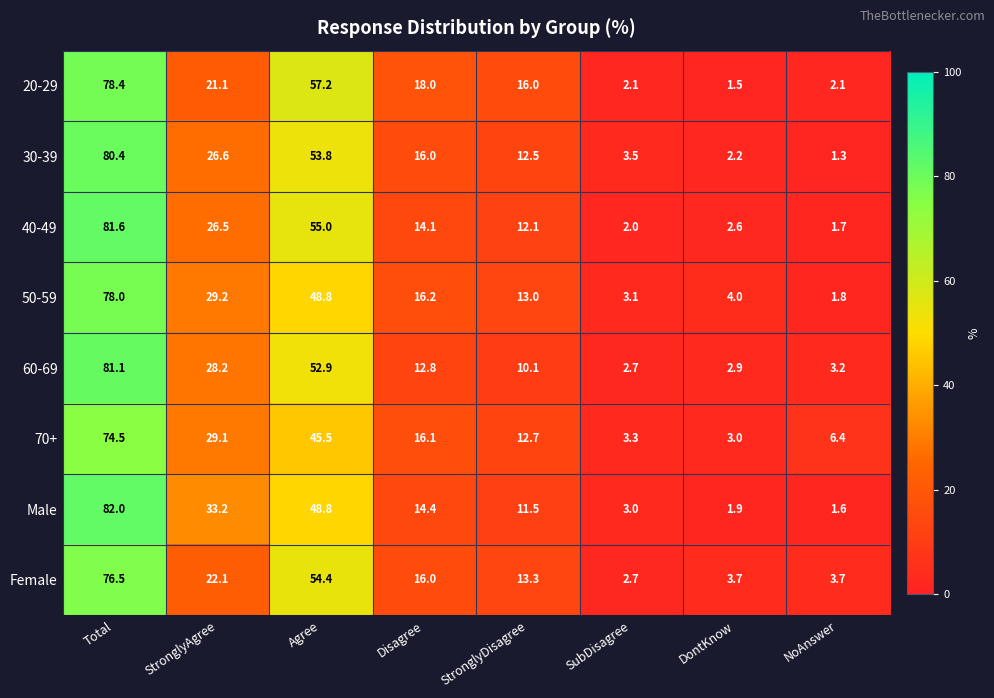

Is it true that 30-39 equals 27.5 at Agree?

False